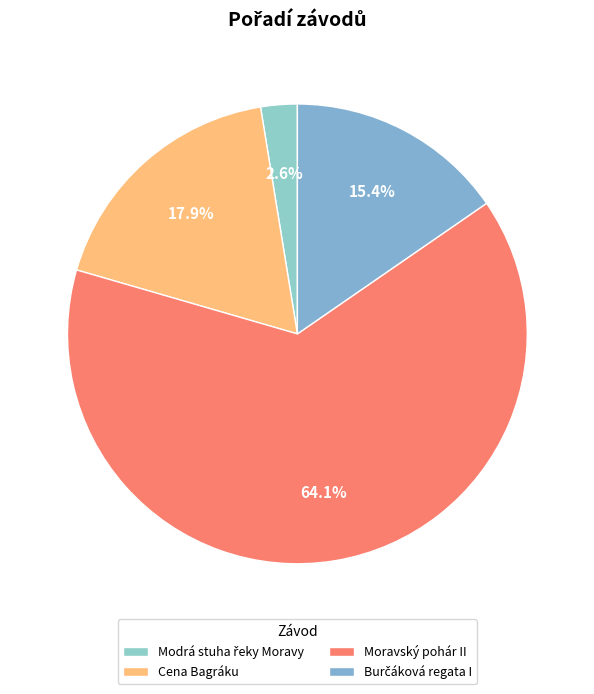

How many segments does this pie chart have?

4